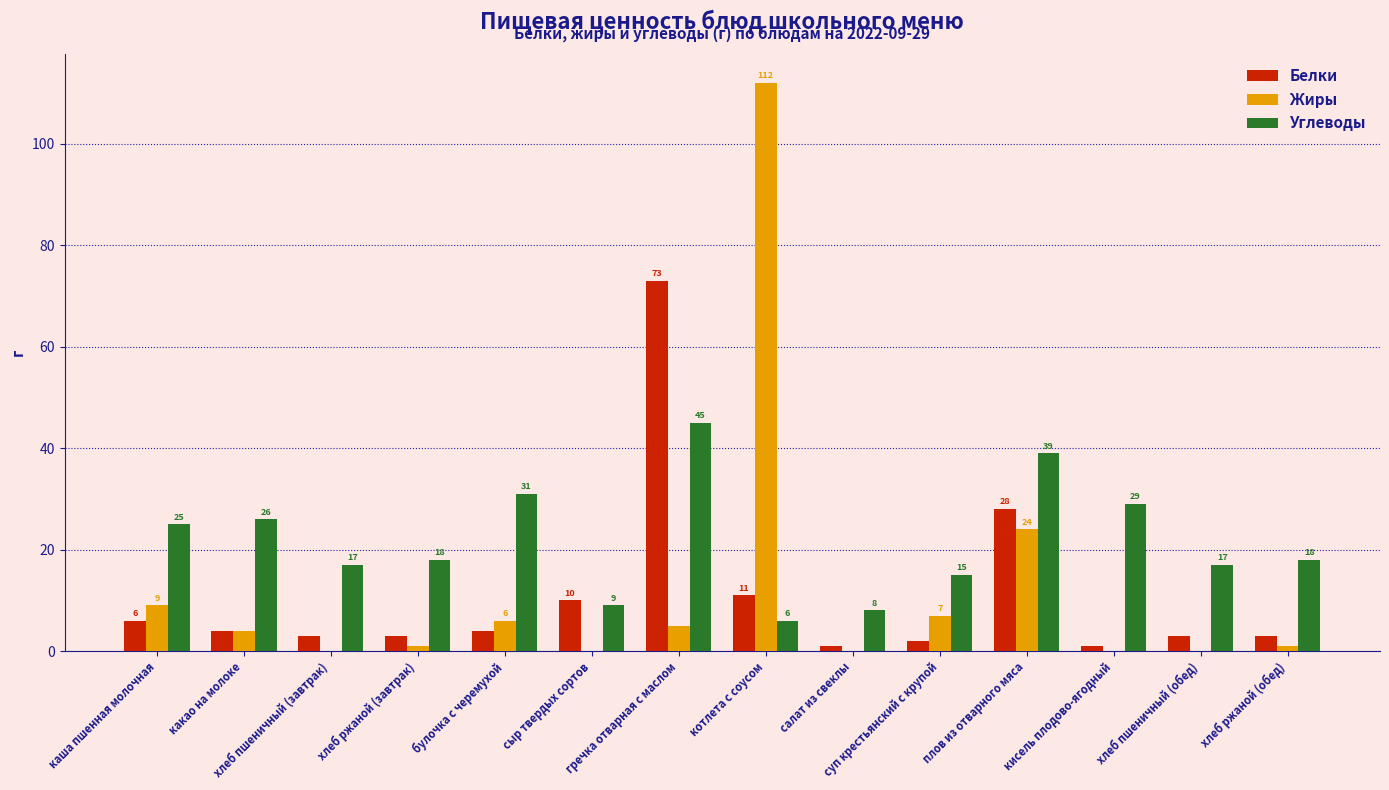

At which label is Белки closest to 37?

плов из отварного мяса